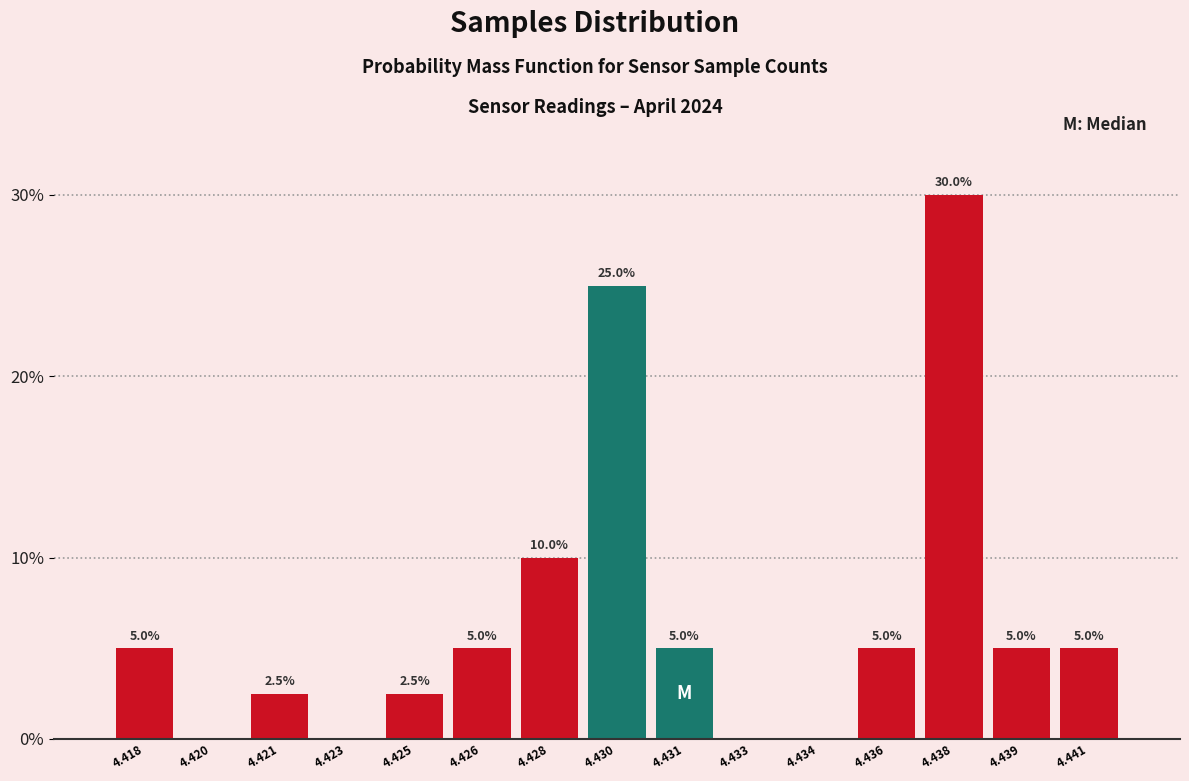

Reading left to right, list all the values displayed in this chart.

4.418=5.0	4.420=0.0	4.421=2.5	4.423=0.0	4.425=2.5	4.426=5.0	4.428=10.0	4.430=25.0	4.431=5.0	4.433=0.0	4.434=0.0	4.436=5.0	4.438=30.0	4.439=5.0	4.441=5.0